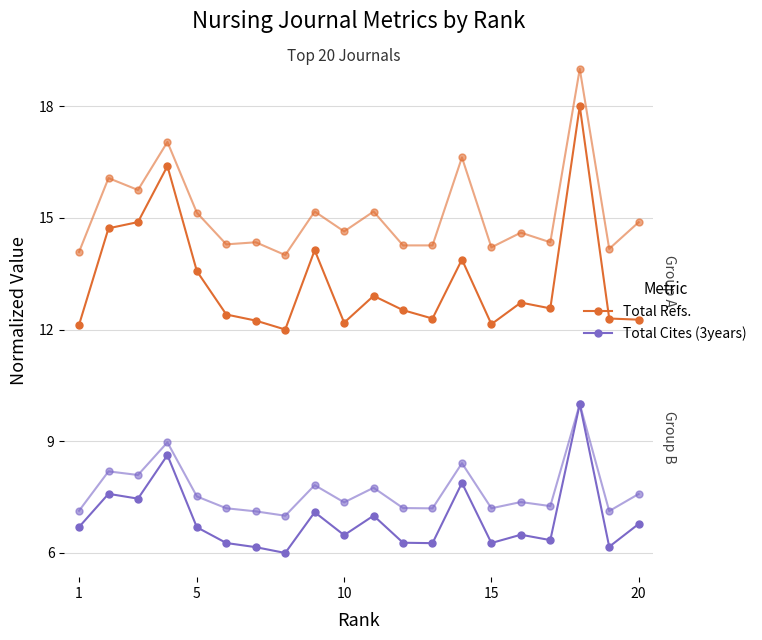

Rank the series by their maximum value, from highest to lowest.

Total Refs., Total Cites (3years)